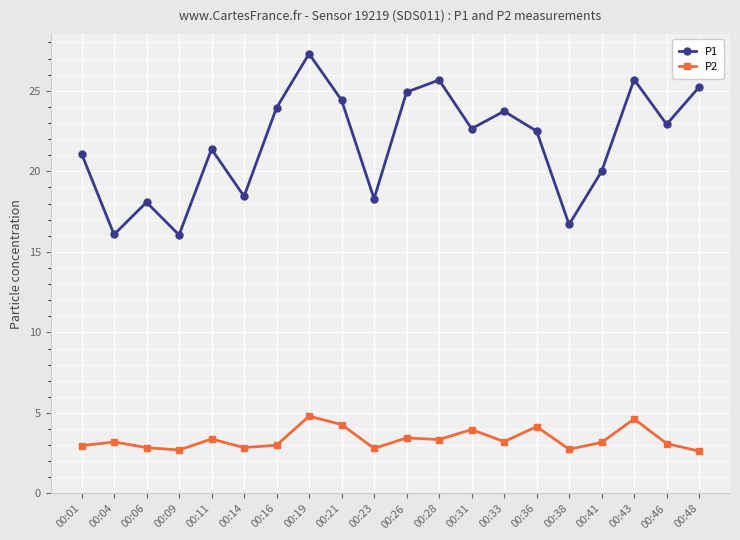

Where is the first local maximum for P1?

00:06